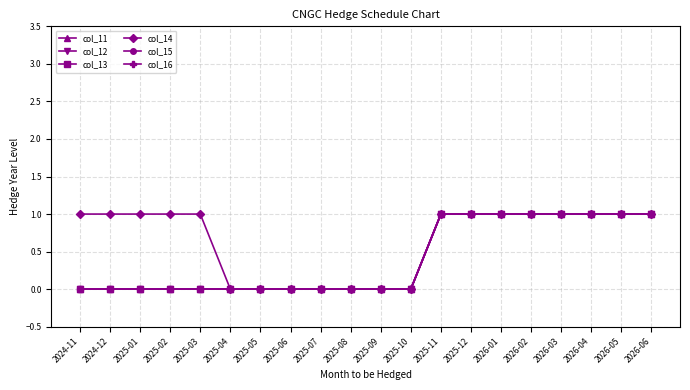

Reading left to right, extract all data points from this chart.

col_11: 0	0	0	0	0	0	0	0	0	0	0	0	1	1	1	1	1	1	1	1
col_12: 0	0	0	0	0	0	0	0	0	0	0	0	1	1	1	1	1	1	1	1
col_13: 0	0	0	0	0	0	0	0	0	0	0	0	1	1	1	1	1	1	1	1
col_14: 1	1	1	1	1	0	0	0	0	0	0	0	1	1	1	1	1	1	1	1
col_15: 0	0	0	0	0	0	0	0	0	0	0	0	1	1	1	1	1	1	1	1
col_16: 0	0	0	0	0	0	0	0	0	0	0	0	1	1	1	1	1	1	1	1